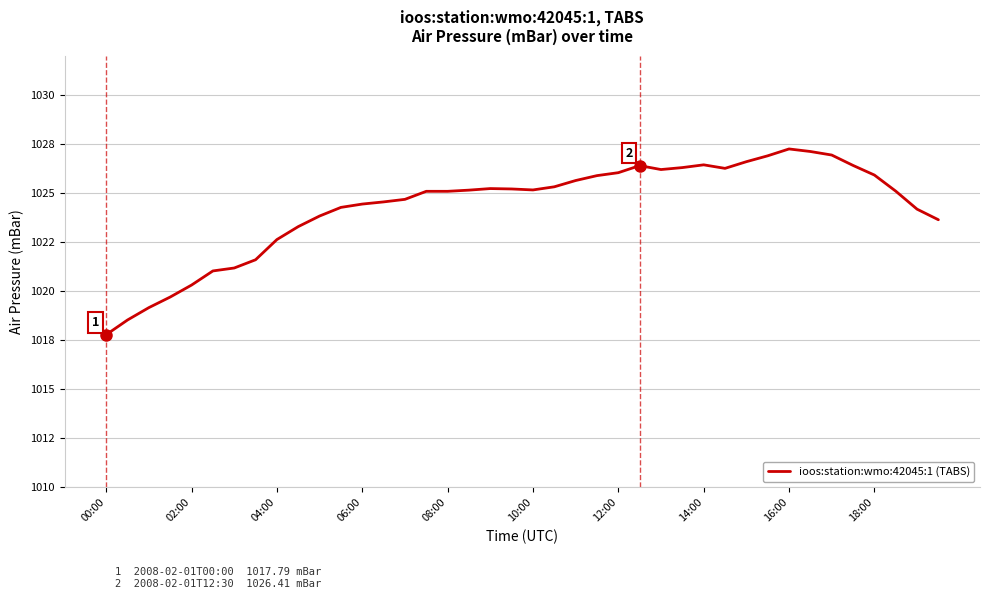

True or false: there are more than 0 points higher than both neighbors.

True